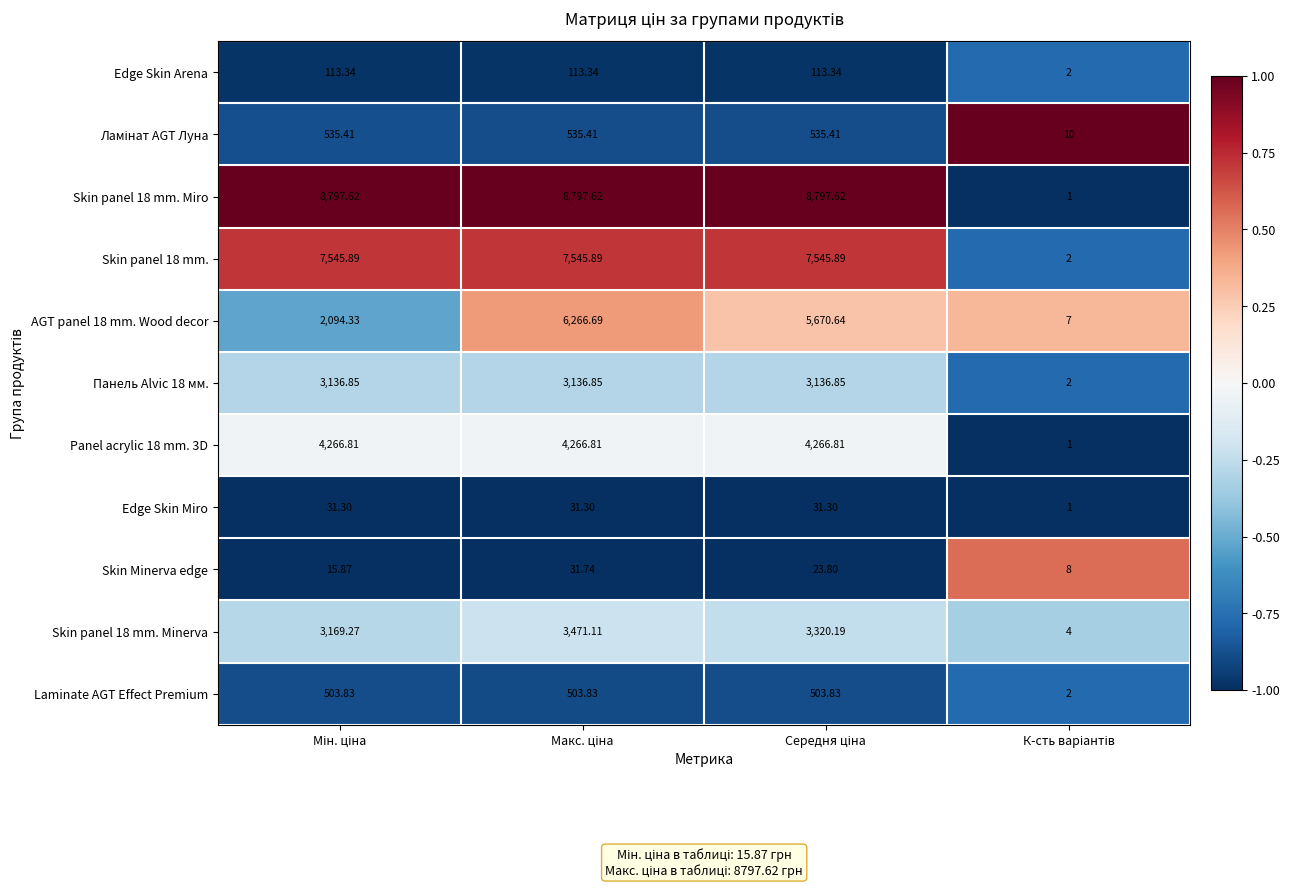

Between Макс. ціна and Мін. ціна, which is larger?

Мін. ціна